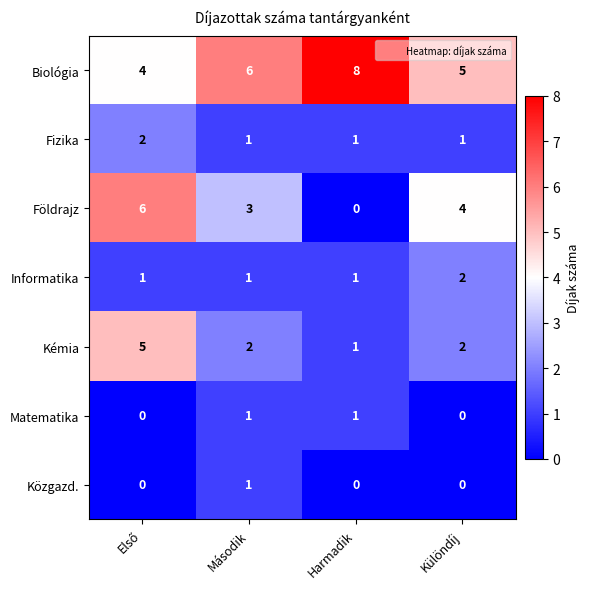

Reading left to right, what are all the values shown in this chart?

Biológia: 4	6	8	5
Fizika: 2	1	1	1
Földrajz: 6	3	0	4
Informatika: 1	1	1	2
Kémia: 5	2	1	2
Matematika: 0	1	1	0
Közgazd.: 0	1	0	0